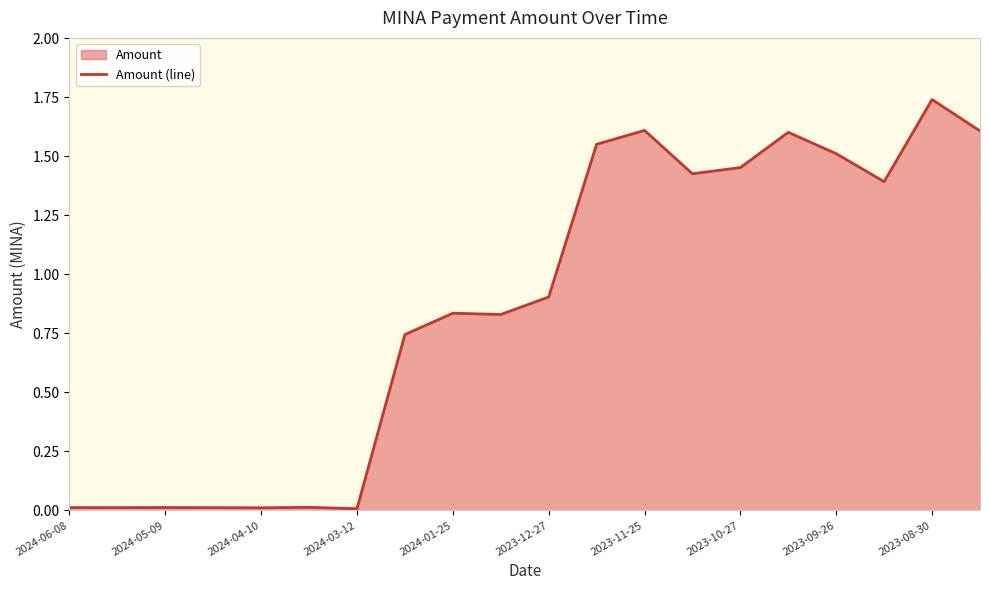

True or false: the data shows 1.5 at 2023-09-26.

True